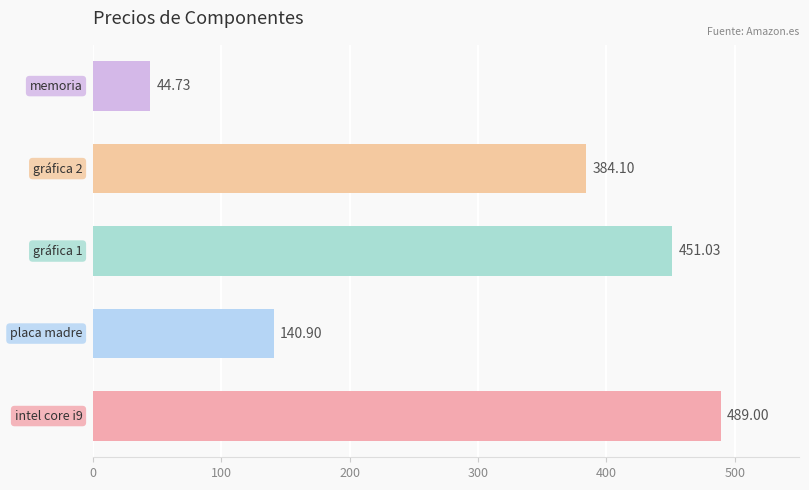

Does the chart contain stacked bars?

No